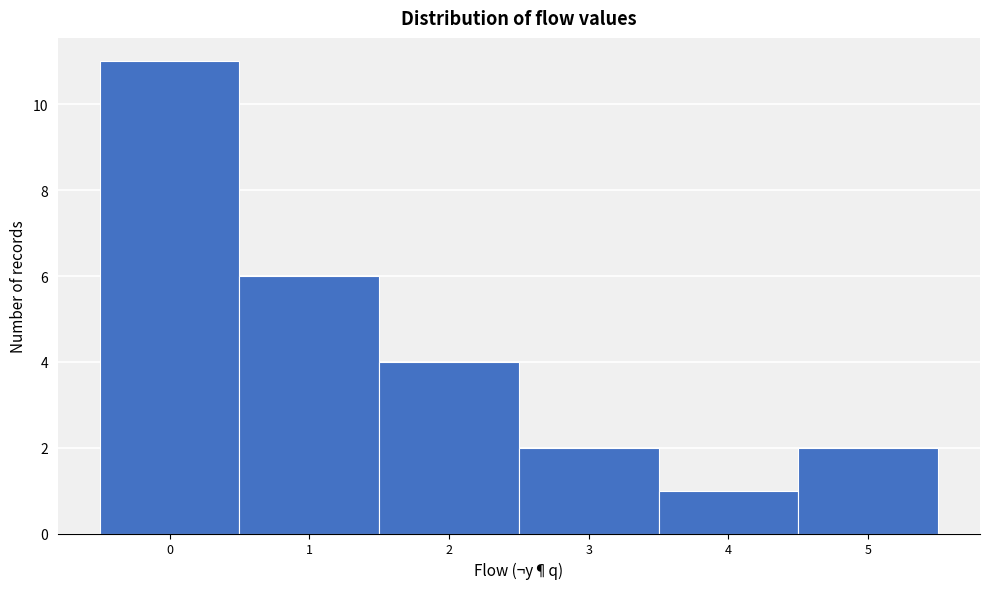

Reading left to right, list every bar in this chart as the range it spans on the x-axis followed by its height. The values are not printed on the chart, so give them approximately, as read against the axis.

-0.5 to 0.5: 11
0.5 to 1.5: 6
1.5 to 2.5: 4
2.5 to 3.5: 2
3.5 to 4.5: 1
4.5 to 5.5: 2